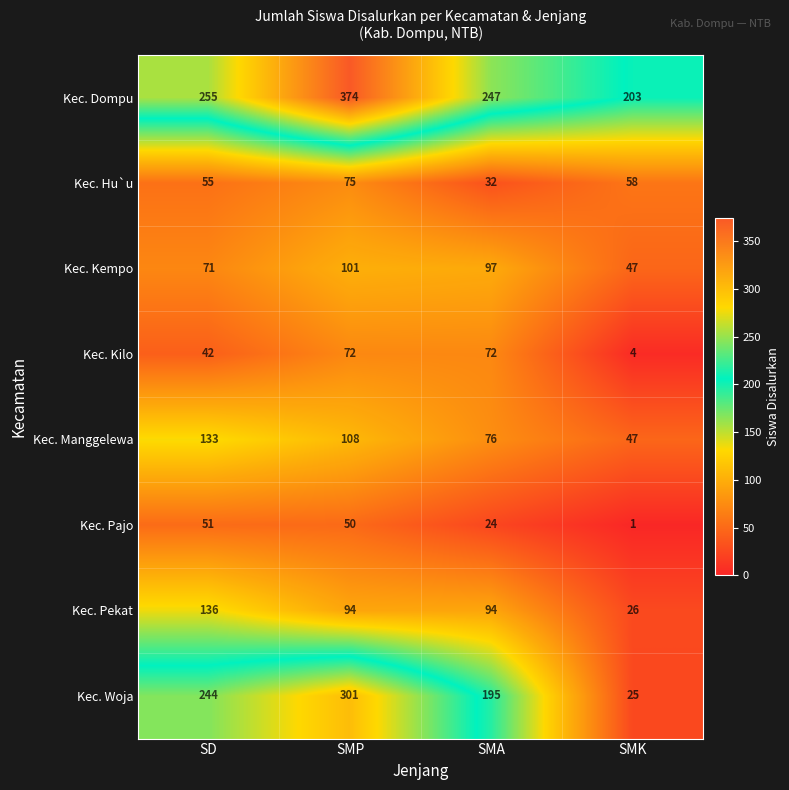

True or false: Kec. Pekat has a value of 60 at SD.

False